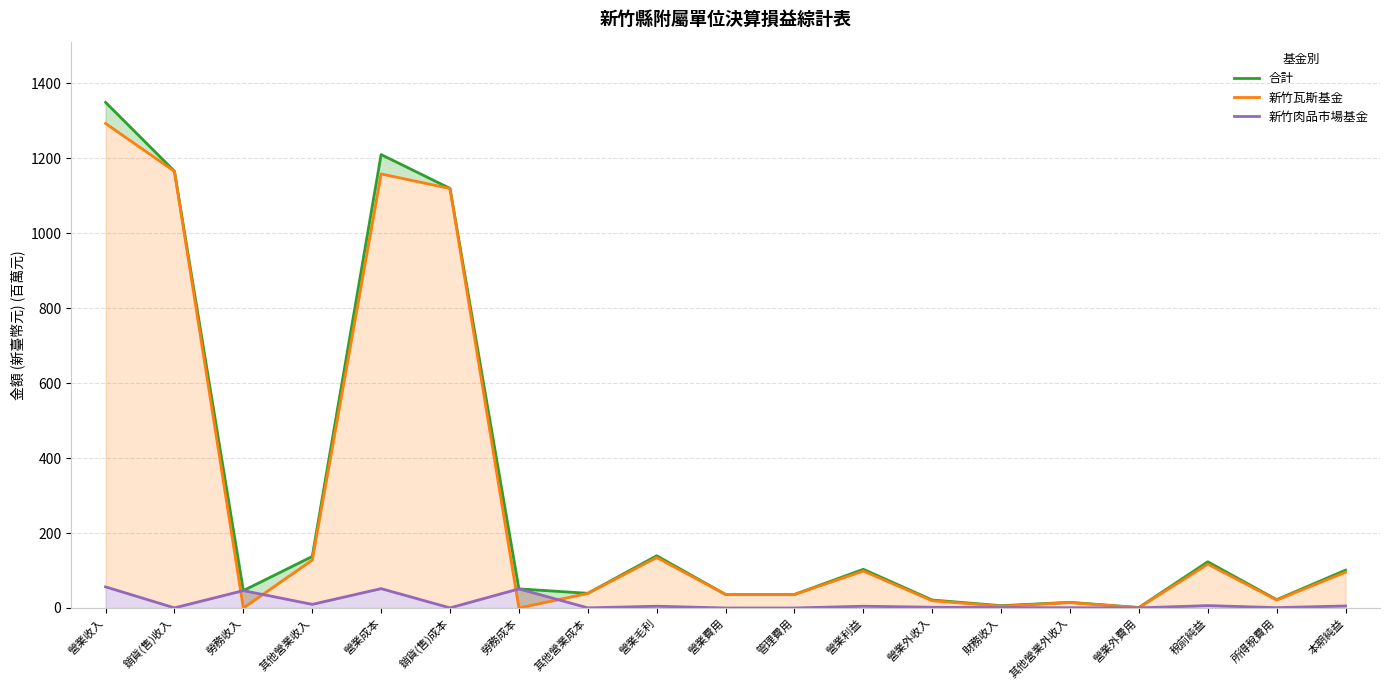

What are all the series names shown in the legend?

合計, 新竹瓦斯基金, 新竹肉品市場基金